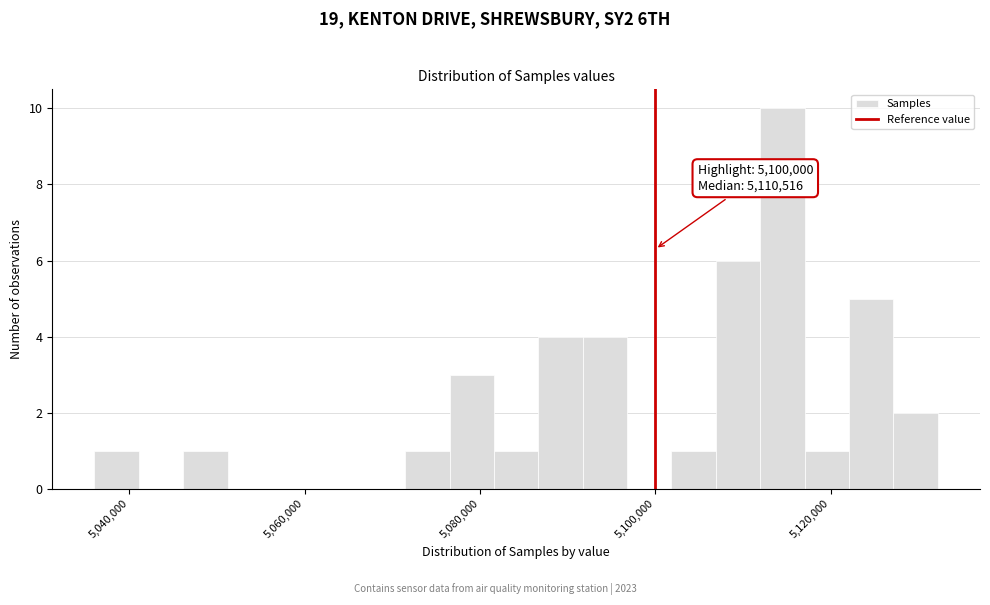

Around what value on the x-axis is the tallest bar? Give the approximate position of its centre, as read against the axis.

5114000